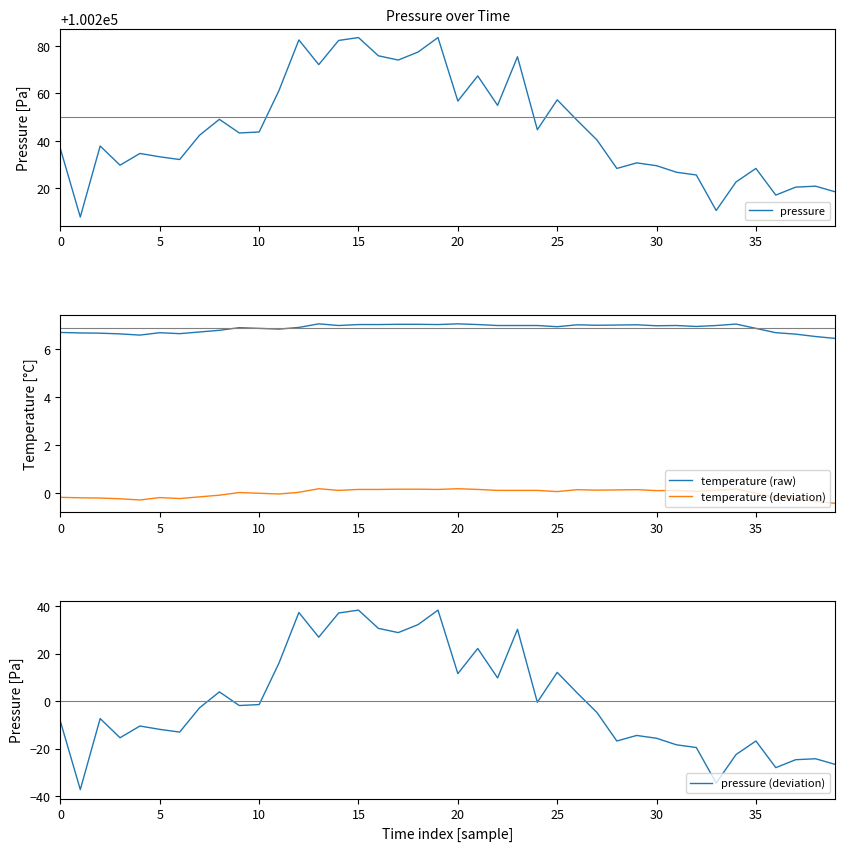

Which series has the largest total across all categories?

pressure